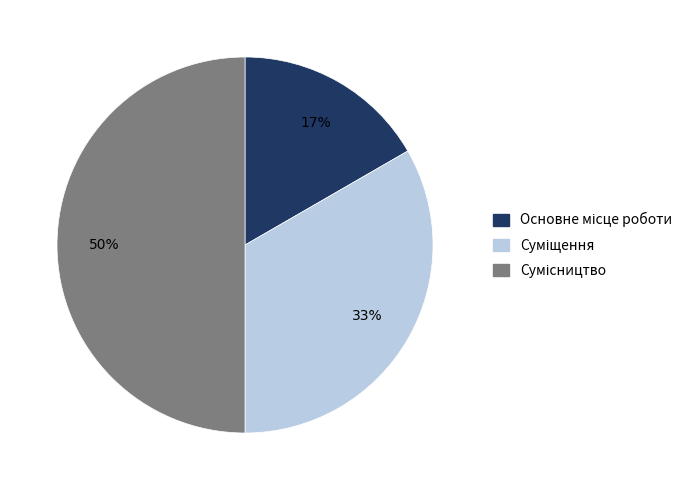

To the nearest percent, what is the average slice percentage?

33%